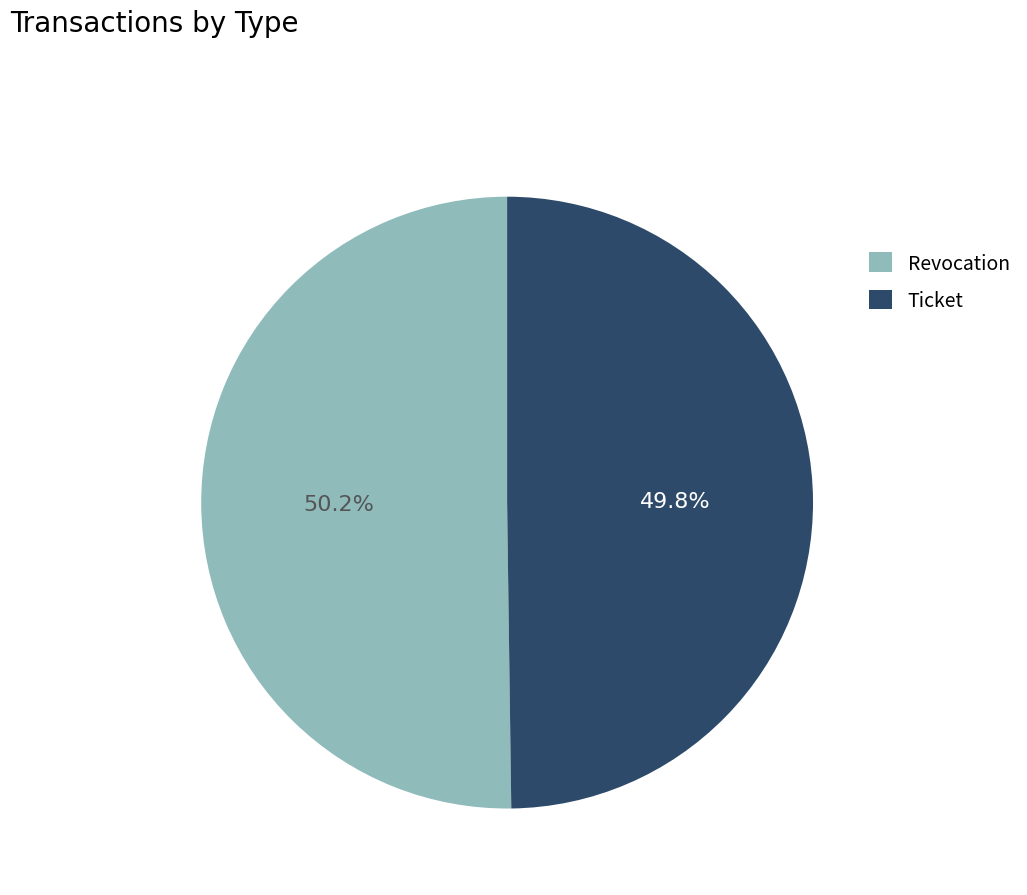

How much of the chart is everything except Ticket?

50.2%